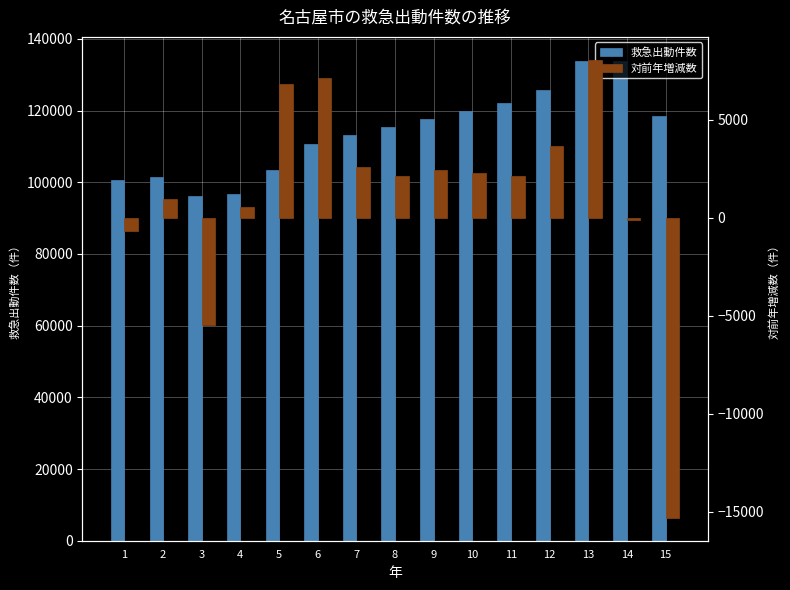

Reading right to left, list all the values displayed in this chart.

救急出動件数: 118402	133724	133842	125789	122142	119996	117695	115281	113174	110579	103470	96654	96099	101560	100610
対前年増減数: -15322	-118	8053	3647	2146	2301	2414	2107	2595	7109	6816	555	-5461	950	-700